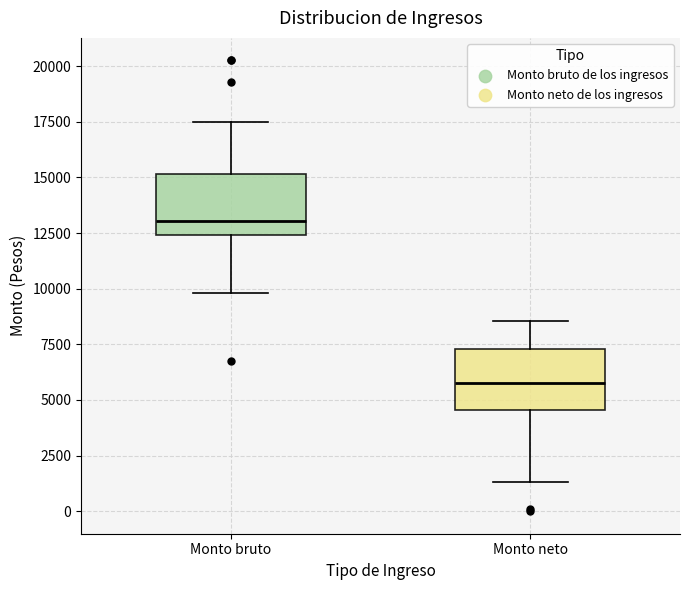

Reading left to right, read every box against the y-axis: the position of its median line, the range the box covers, and the ends of its whiskers. The values are not printed on the chart, so give them approximately, as read against the axis.

Monto bruto: median 13000, box 12500 to 15000, whiskers 10000 to 17500
Monto neto: median 5500, box 4500 to 7500, whiskers 1500 to 8500